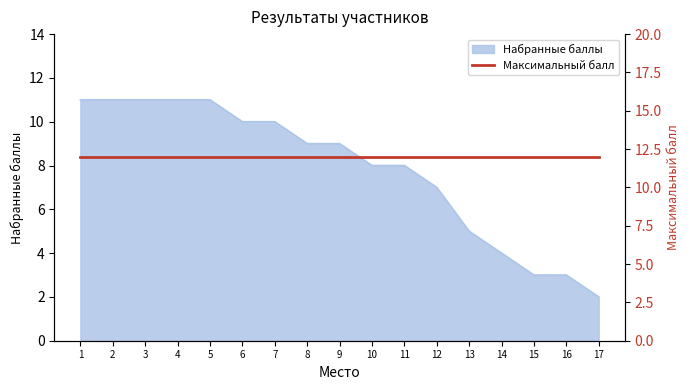

True or false: the data shows 11 at 5.

True